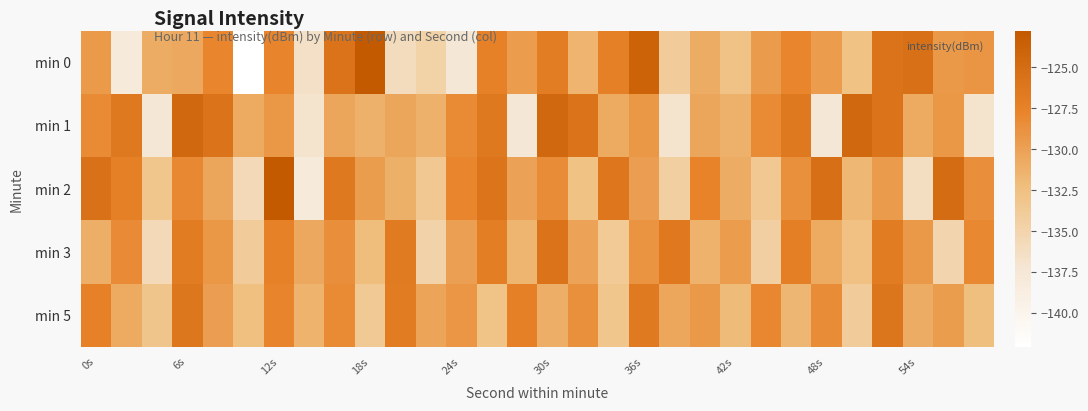

What is the greatest value displayed?

-122.8